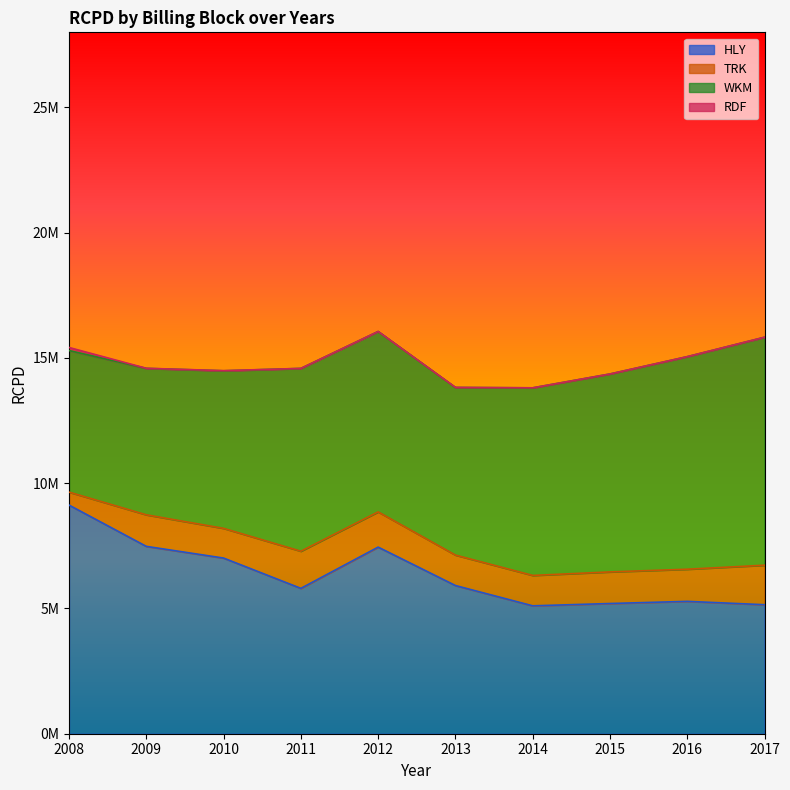

What is the difference between the maximum and minimum values in the RDF series?

121996.3